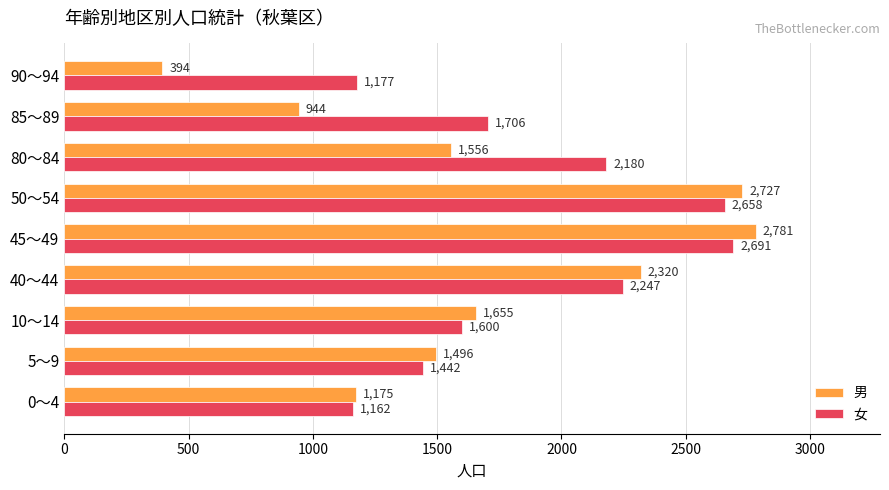

At which label is 男 closest to 1587?

80～84